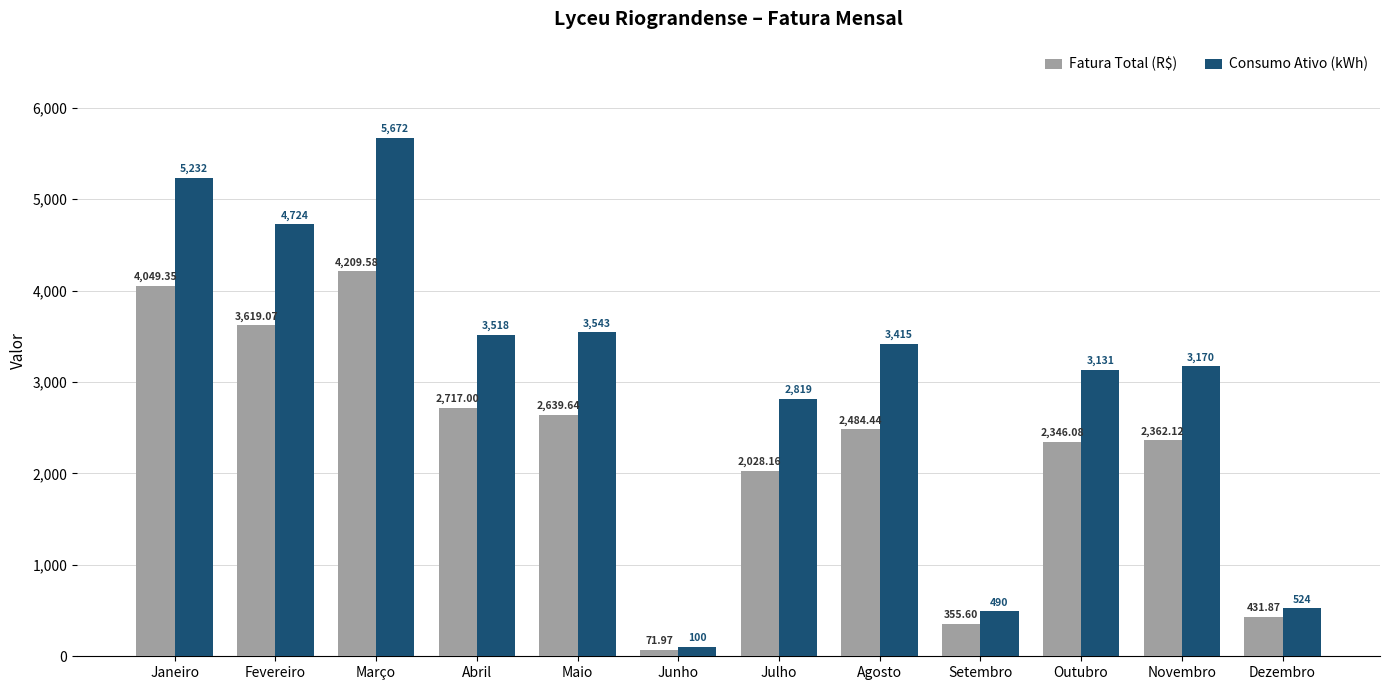

List the labels in order of Fatura Total (R$) value, smallest first.

Junho, Setembro, Dezembro, Julho, Outubro, Novembro, Agosto, Maio, Abril, Fevereiro, Janeiro, Março